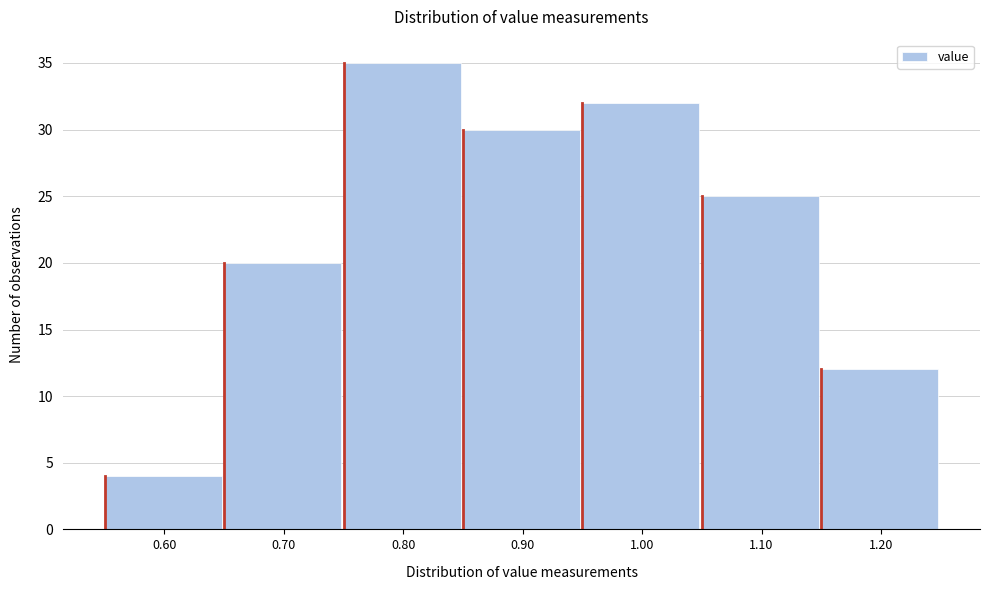

Reading left to right, transcribe this chart: for each bar, give the range it covers on the x-axis and its height. The values are not printed on the chart, so give them approximately, as read against the axis.

0.55 to 0.65: 4
0.65 to 0.75: 20
0.75 to 0.85: 35
0.85 to 0.95: 30
0.95 to 1.05: 32
1.05 to 1.15: 25
1.15 to 1.25: 12